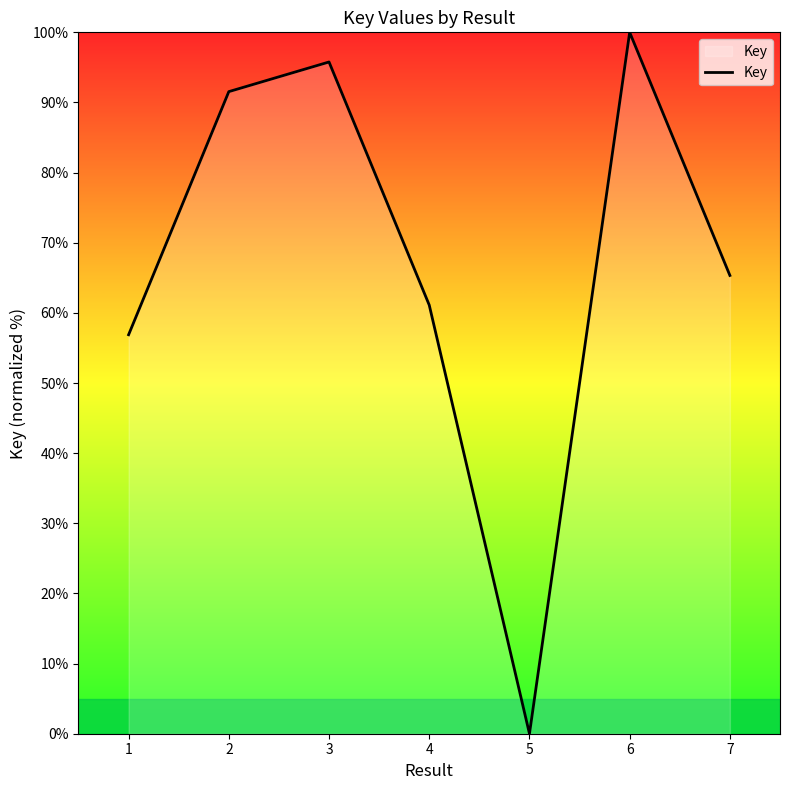

At which label is the value closest to 50?

1